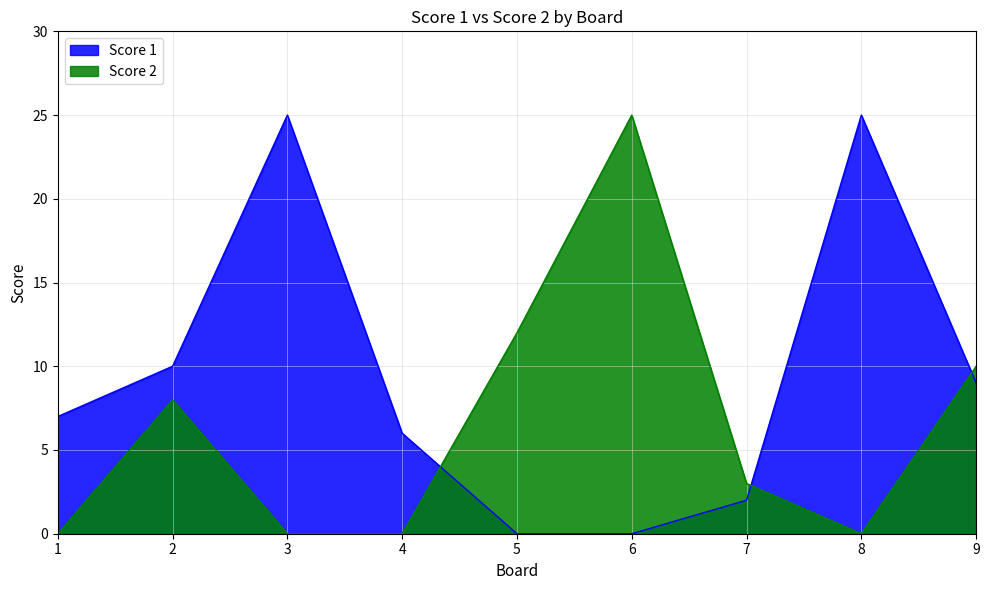

Is it true that Score 2 equals 3 at 2?

False